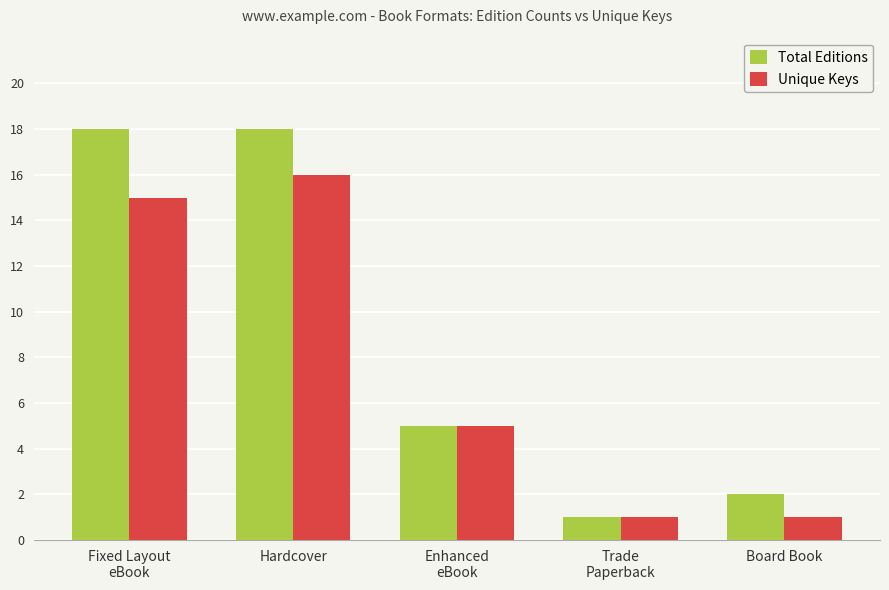

Which series has the largest range (max minus min)?

Total Editions